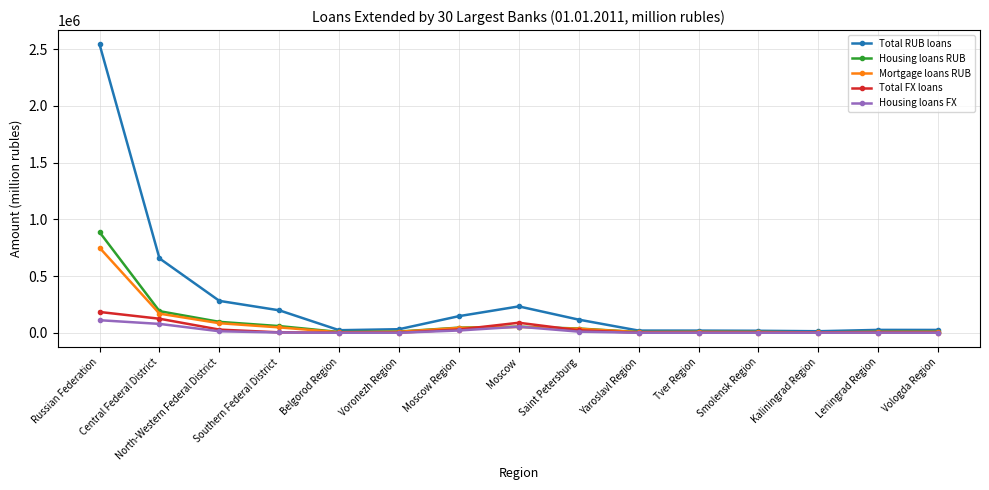

At which label does Mortgage loans RUB first exceed 8747?

Russian Federation